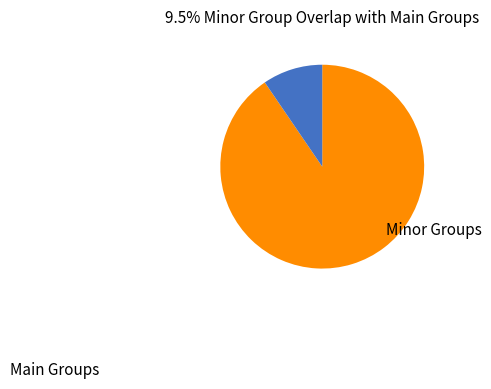

Does any single category account for the majority?

Yes